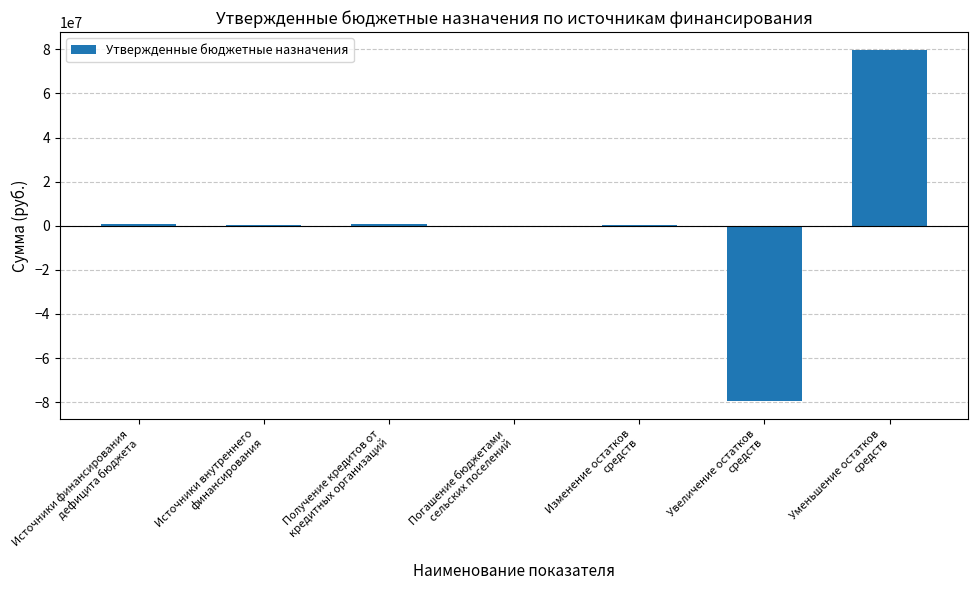

What is the average value?

331392.1